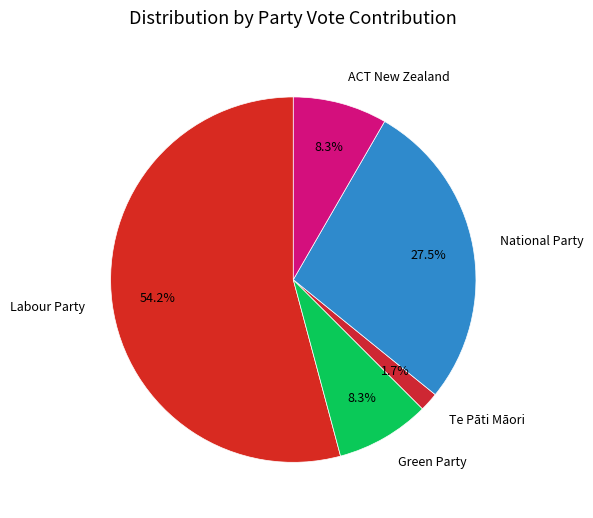

To the nearest percent, what portion does Green Party represent?

8%